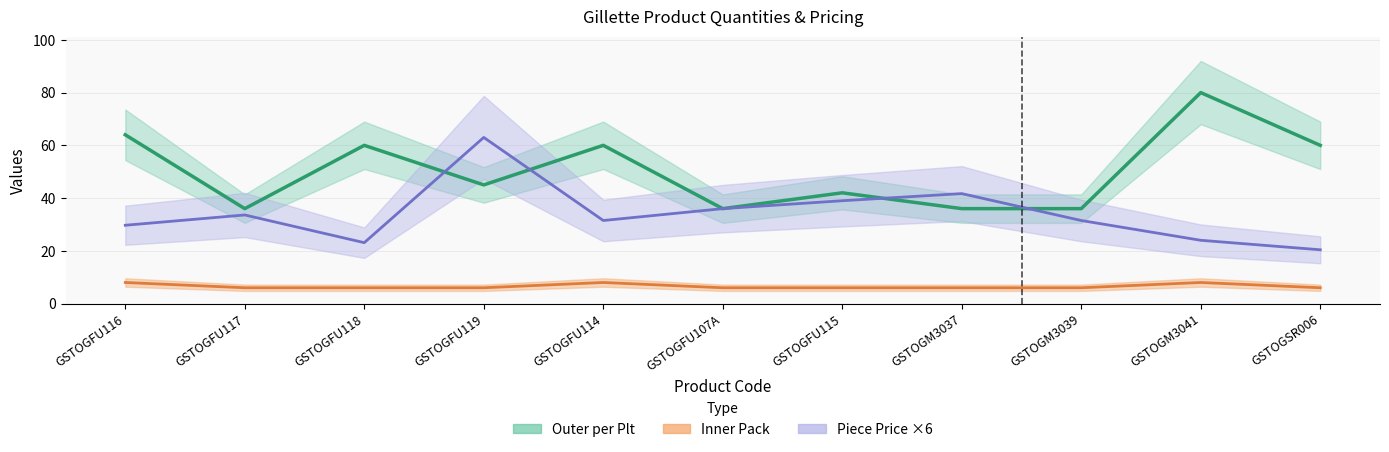

Which has a higher value, GSTOGM3039 or GSTOGFU117?

GSTOGM3039